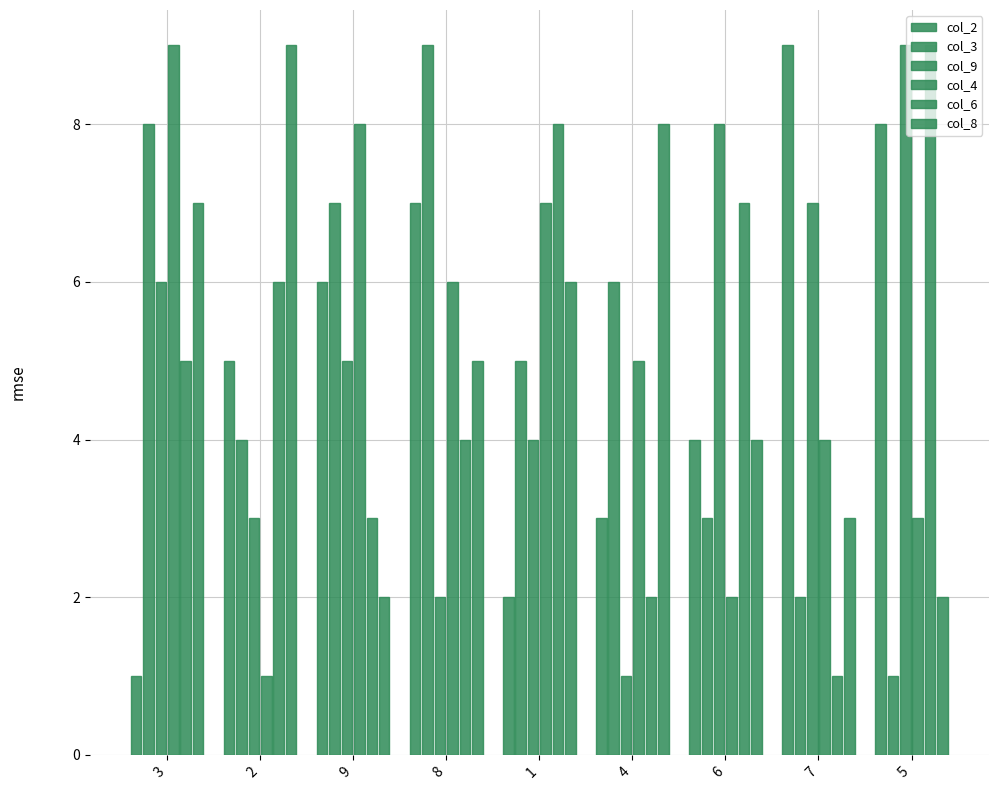

At which label is col_2 closest to 5?

2